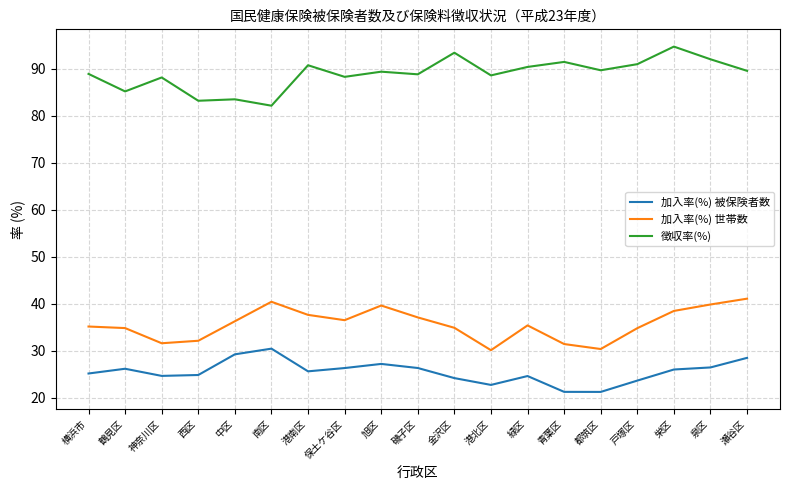

What is the sum of all 加入率(%) 世帯数 values?

676.8